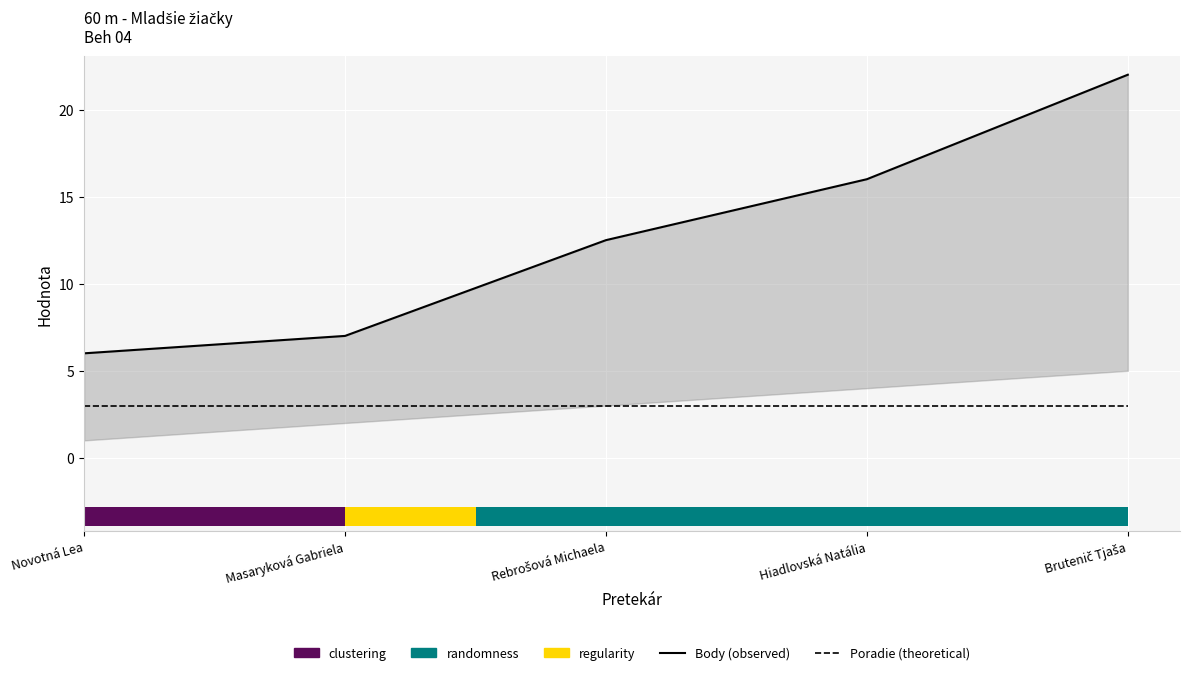

Is it true that Body (observed) equals 7.0 at Masaryková Gabriela?

True